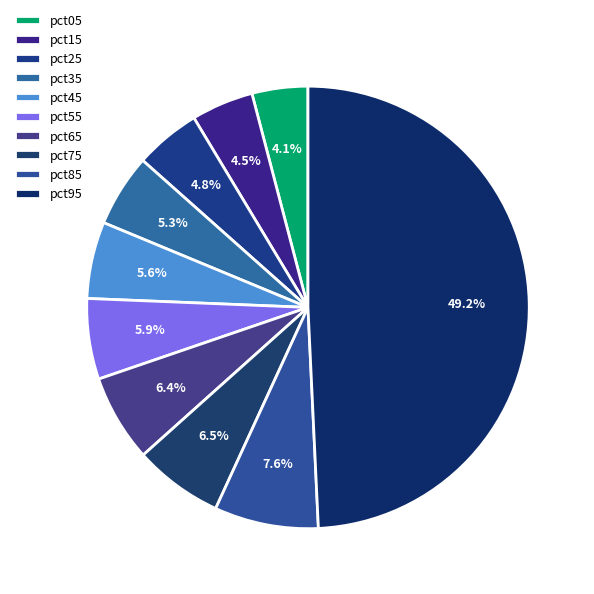

Does pct65 represent more than half of the total?

No